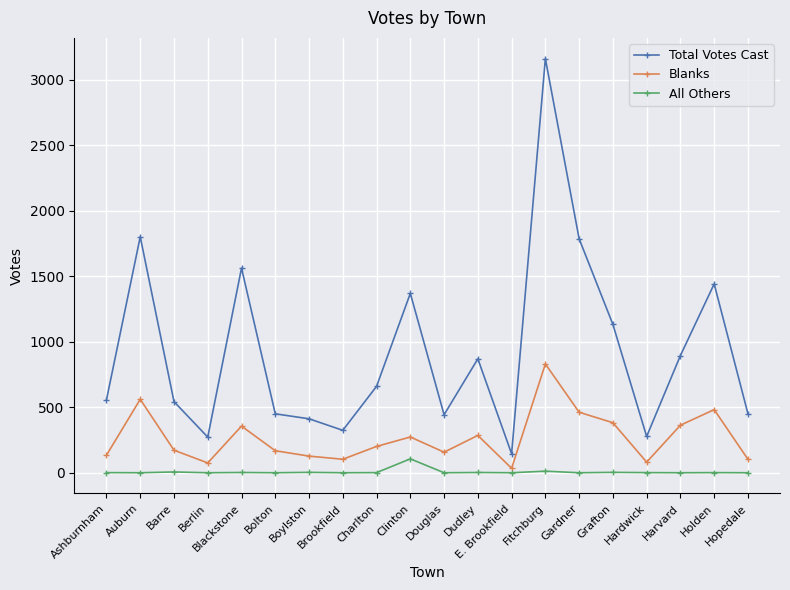

What is the sum of all All Others values?

138